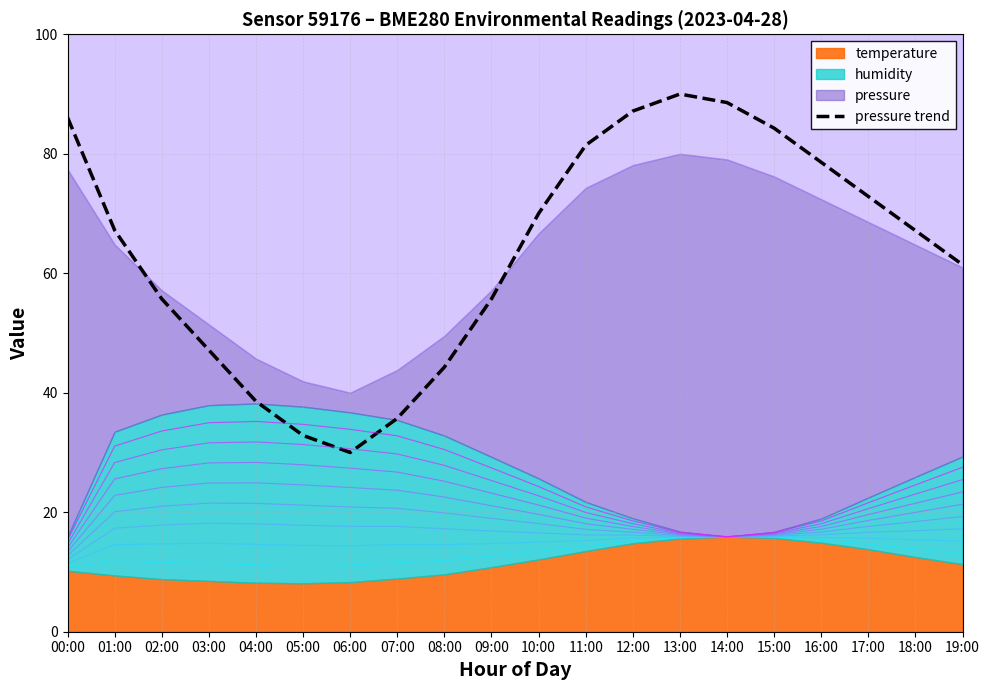

Reading left to right, list all the values displayed in this chart.

00:00=86.1	01:00=67.2	02:00=55.7	03:00=47.1	04:00=38.6	05:00=32.9	06:00=30.0	07:00=35.7	08:00=44.3	09:00=55.7	10:00=70.0	11:00=81.4	12:00=87.1	13:00=90.0	14:00=88.6	15:00=84.3	16:00=78.6	17:00=72.9	18:00=67.1	19:00=61.4